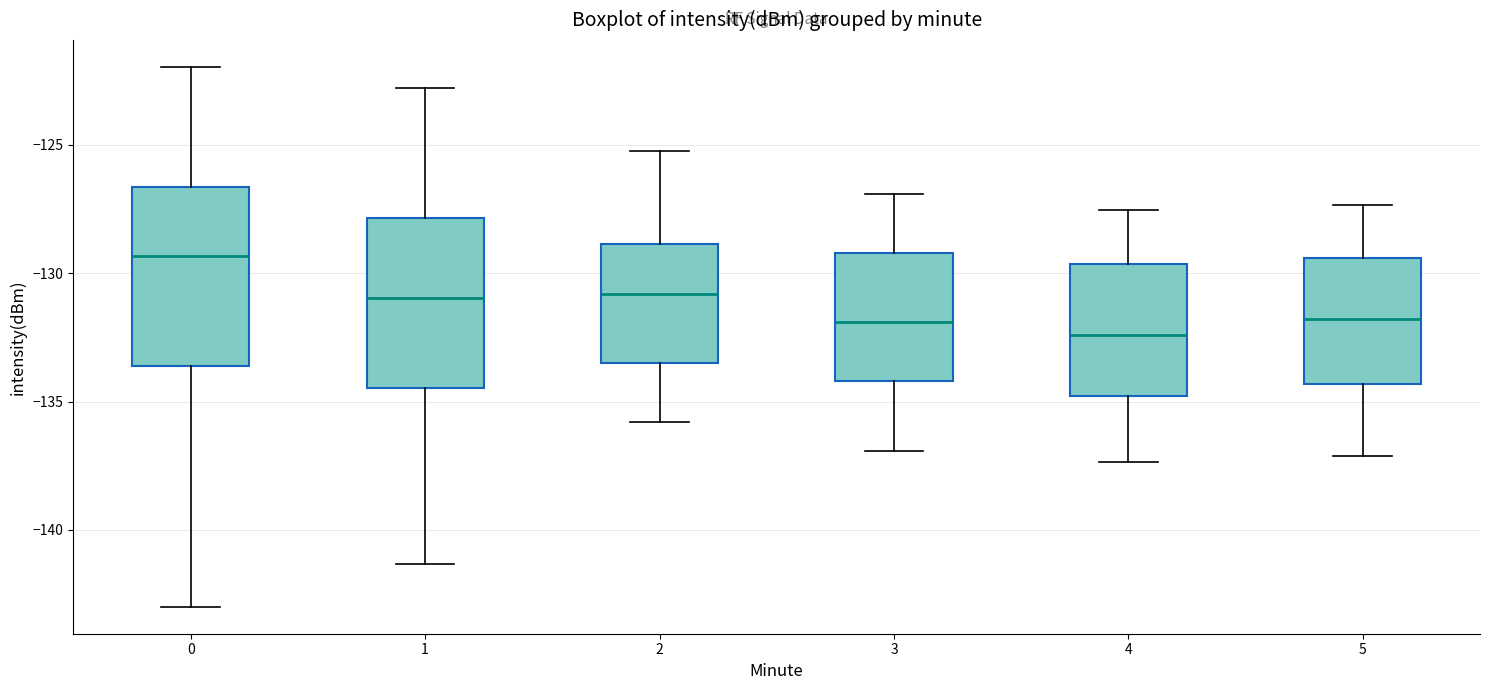

Which box's median line is the highest?

0